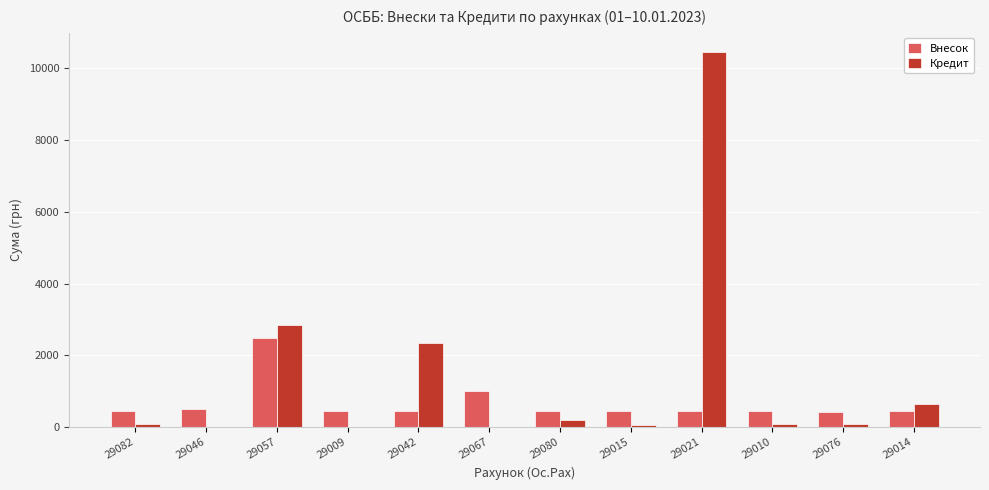

How many groups of bars are there?

12